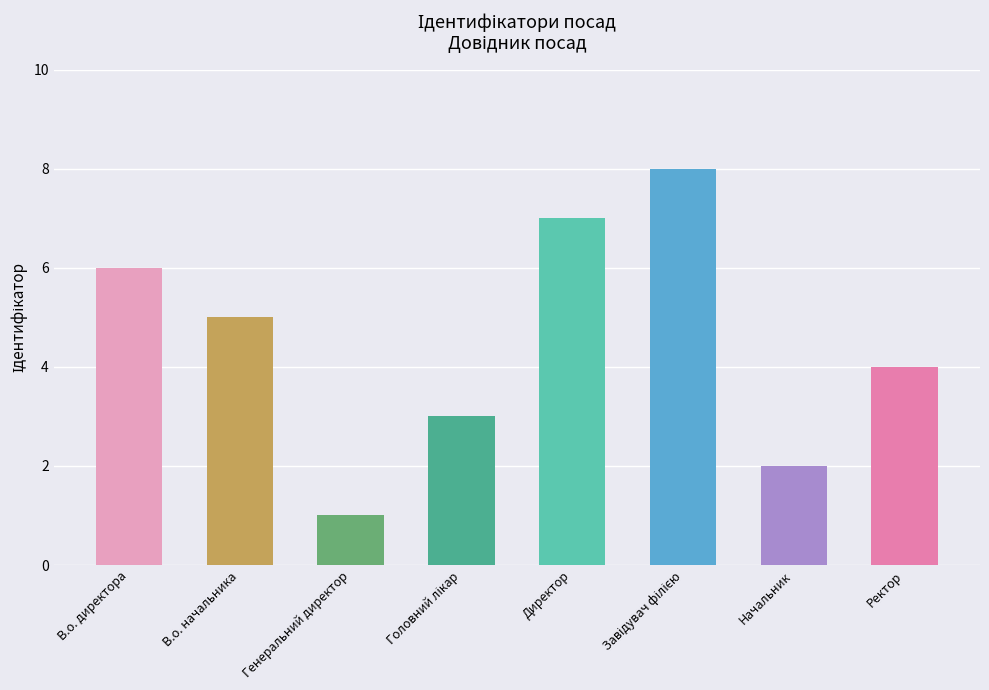

What is the value of the 5th bar from the left?

7